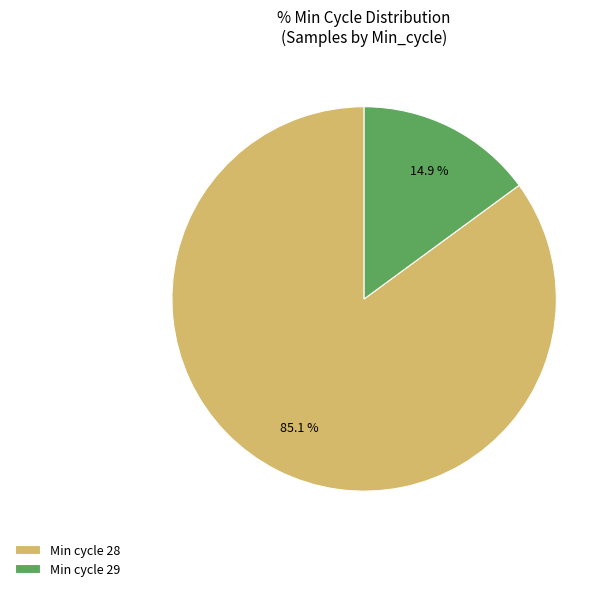

Approximately how many times larger is the value at Min cycle 28 compared to Min cycle 29?

5.7